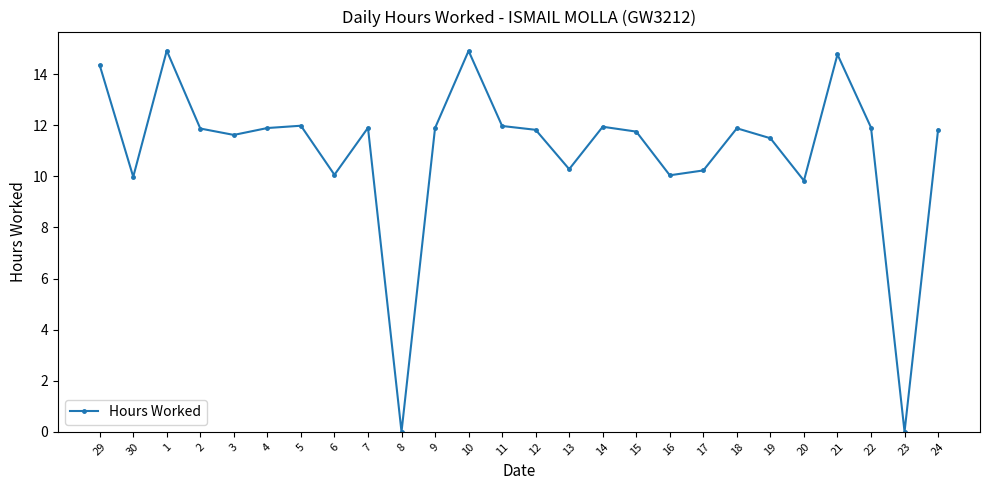

How many lines are shown in the chart?

1